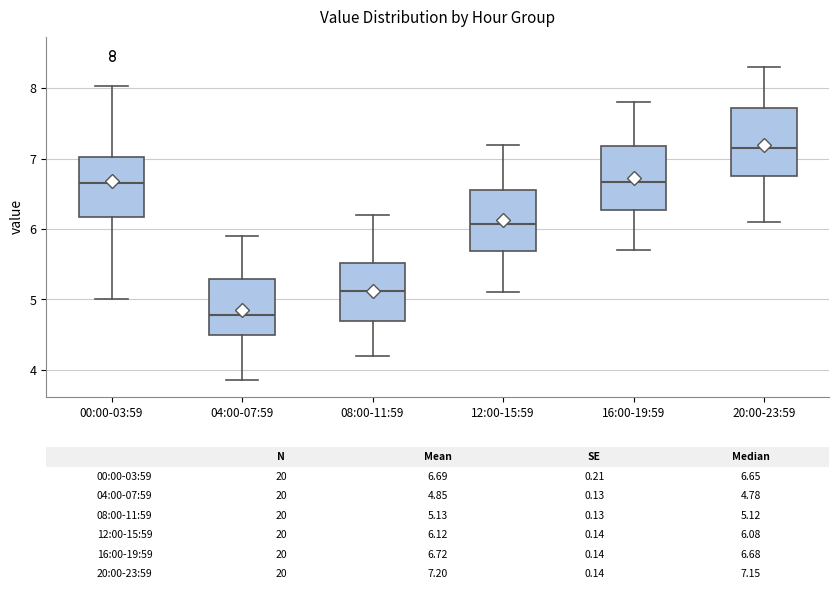

Which box's median line is the highest?

20:00-23:59